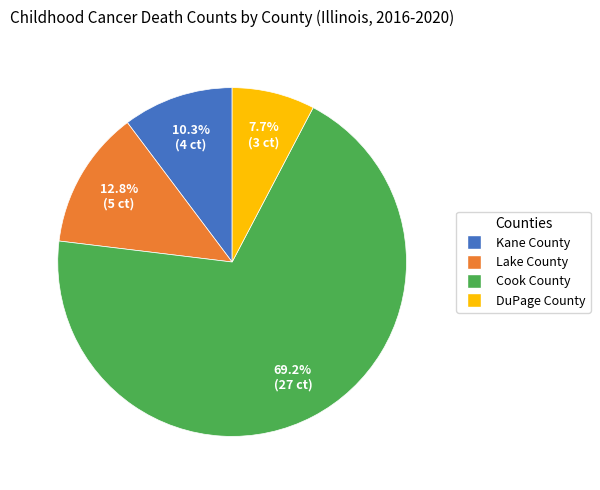

Does any single category account for the majority?

Yes